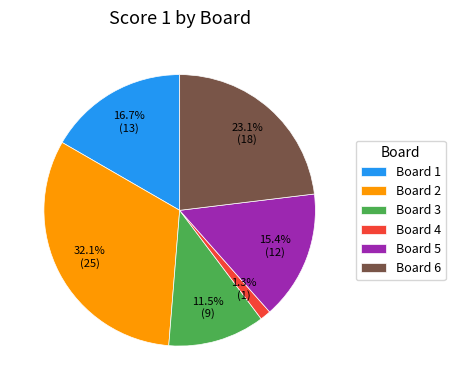

To the nearest percent, what is the difference between the largest and smallest slice percentages?

31%